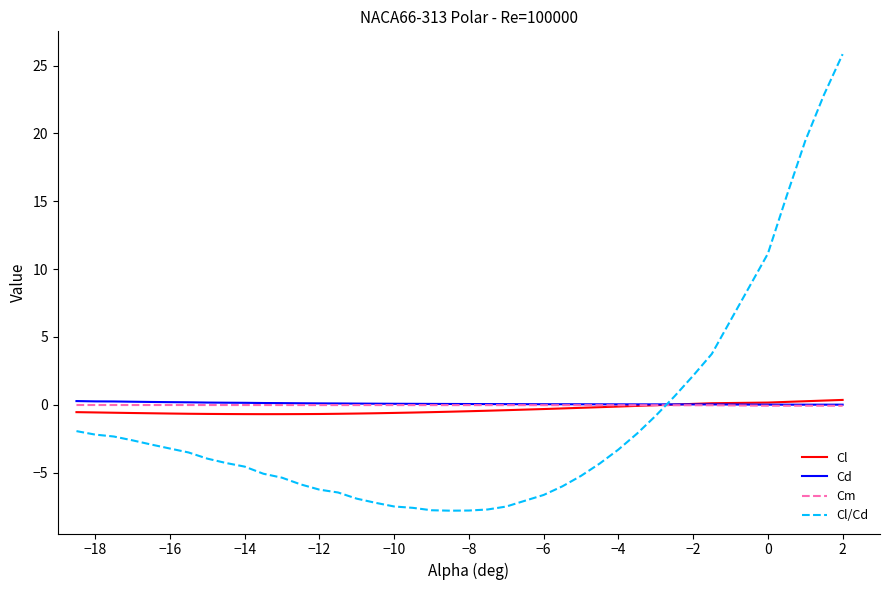

What is the maximum value shown in the chart?

25.8